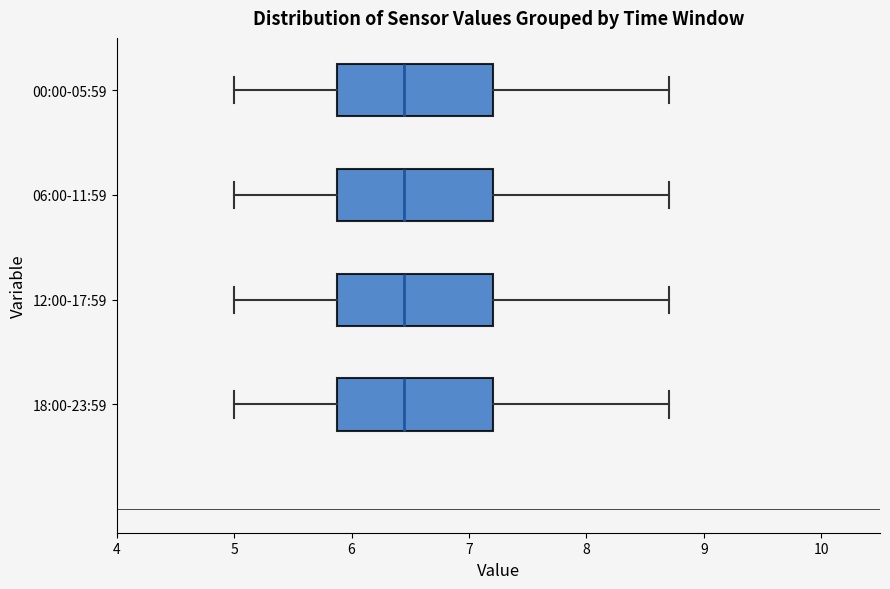

Where does the right whisker of the box for 18:00-23:59 end on the x-axis? The values are not printed on the chart, so give them approximately, as read against the axis.

8.7